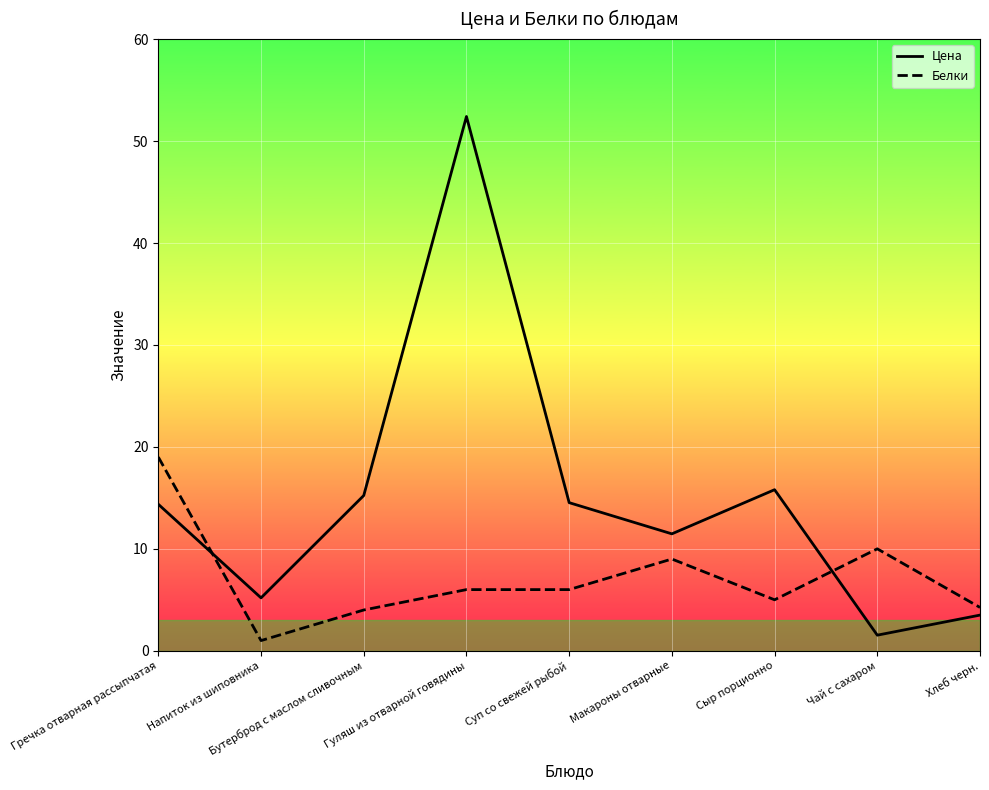

What is the highest value of the Цена series?

52.4